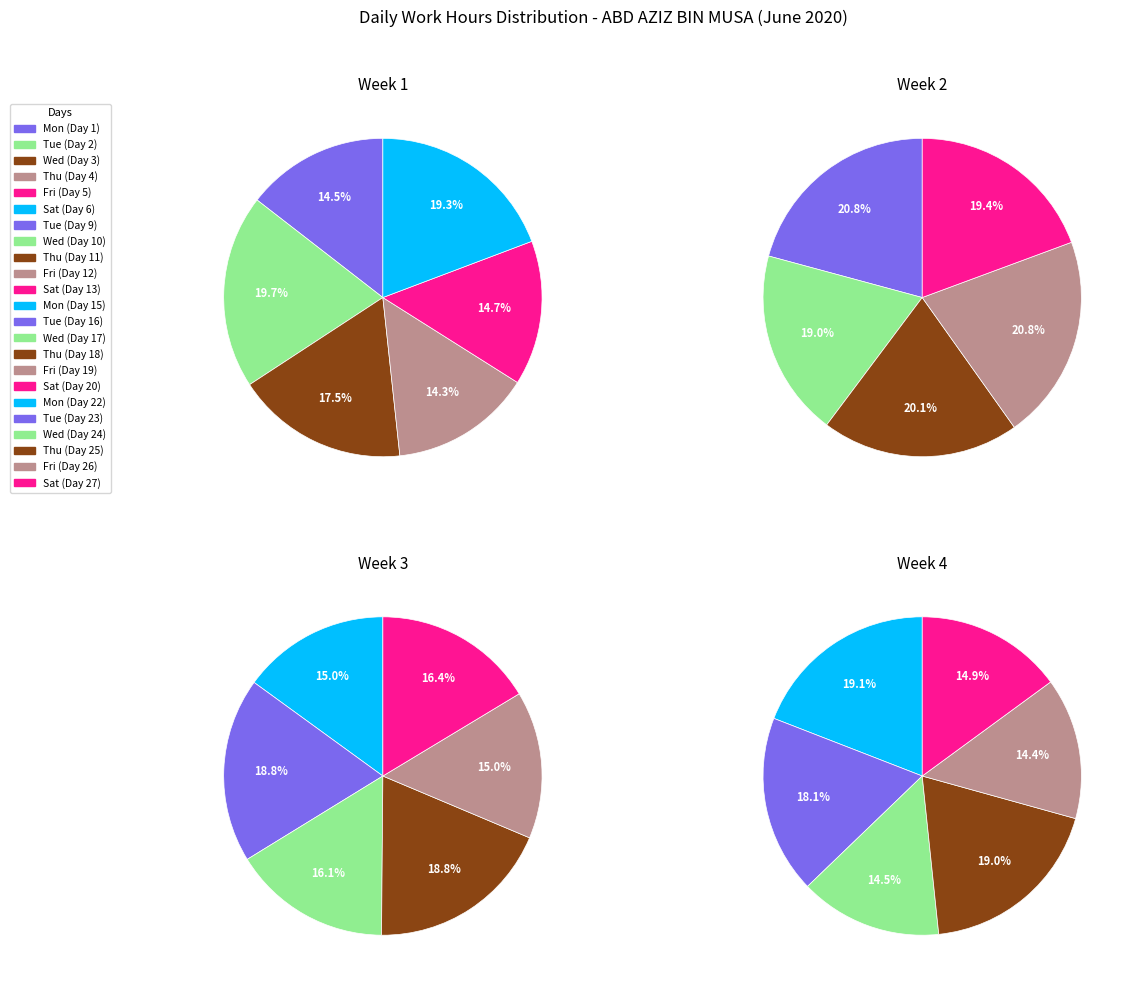

Which series has the largest range (max minus min)?

Week 1